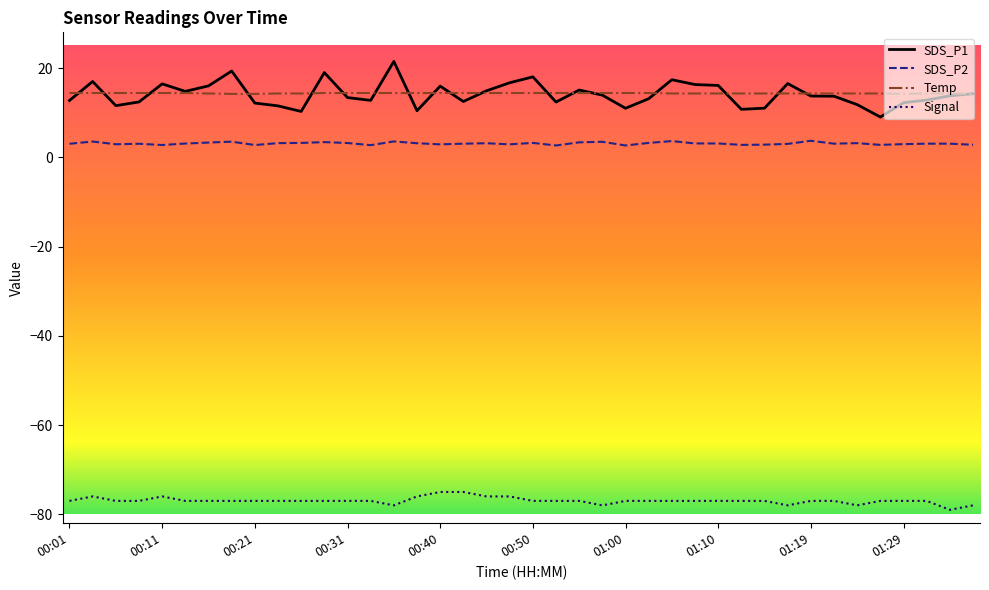

Rank the series by their maximum value, from lowest to highest.

Signal, SDS_P2, Temp, SDS_P1